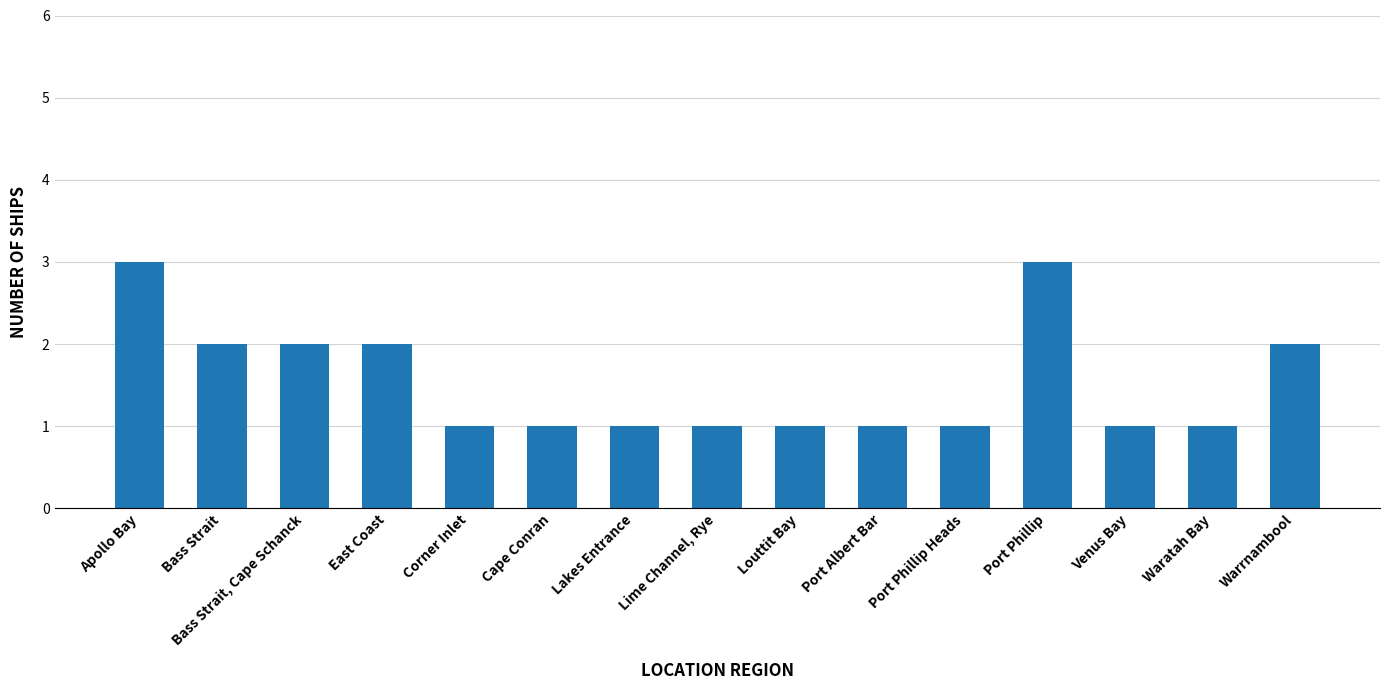

Reading right to left, list all the values displayed in this chart.

2	1	1	3	1	1	1	1	1	1	1	2	2	2	3